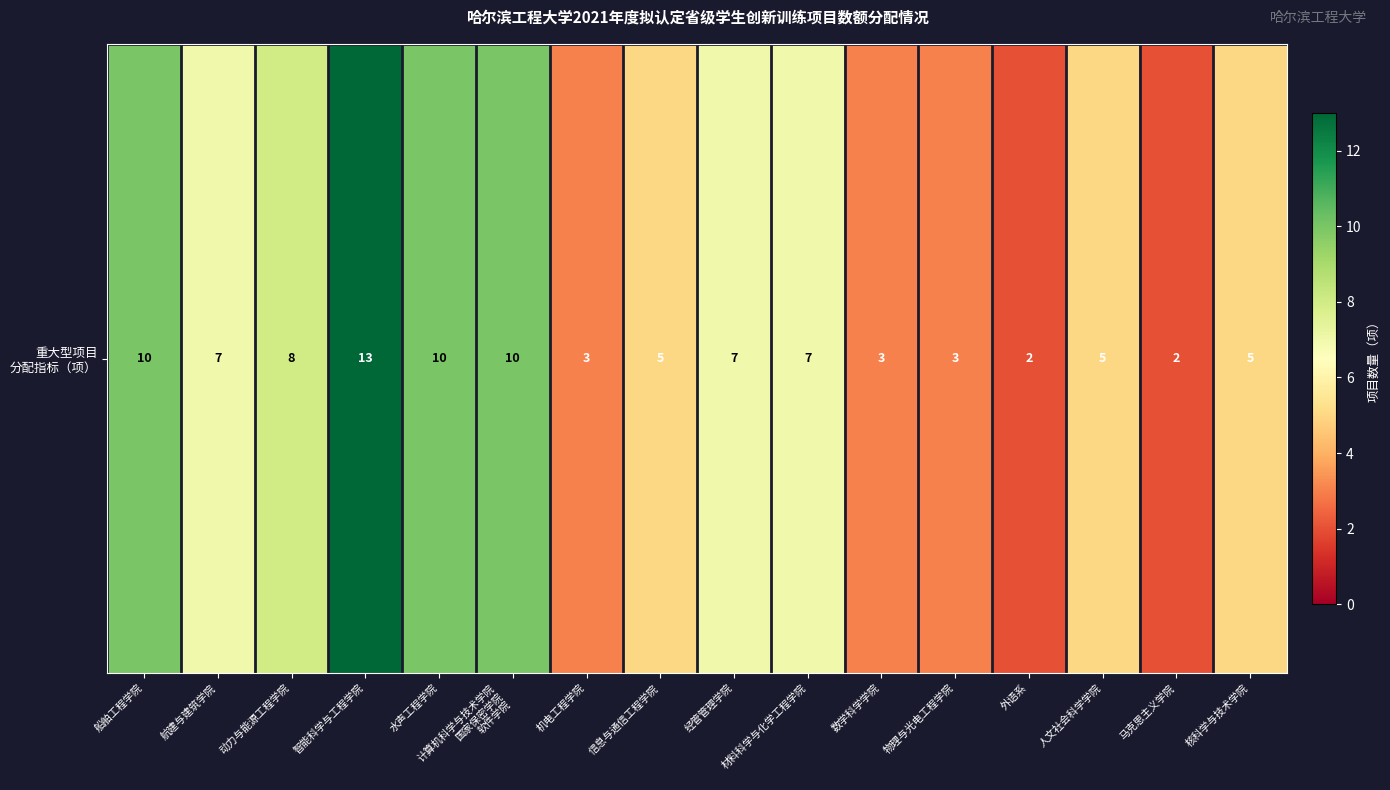

What is the difference between the maximum and second lowest values?

11